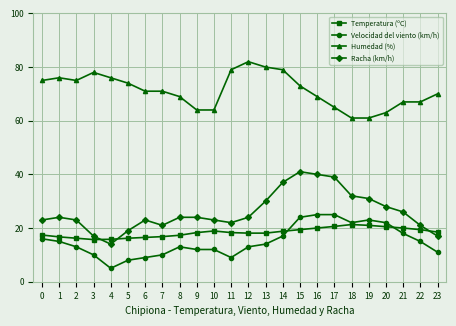

What is the approximate value of Humedad (%) at 1?

76.0